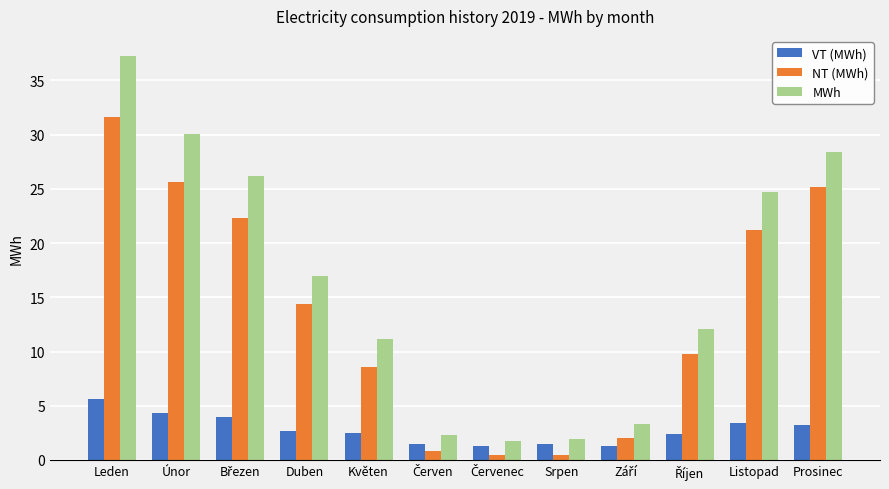

How many data points in NT (MWh) are above 14?

6